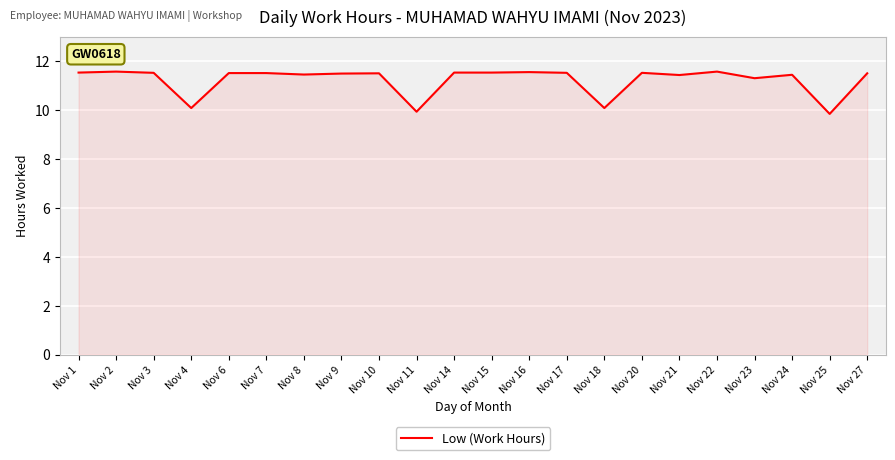

The value at Nov 8 is 18.3. True or false?

False